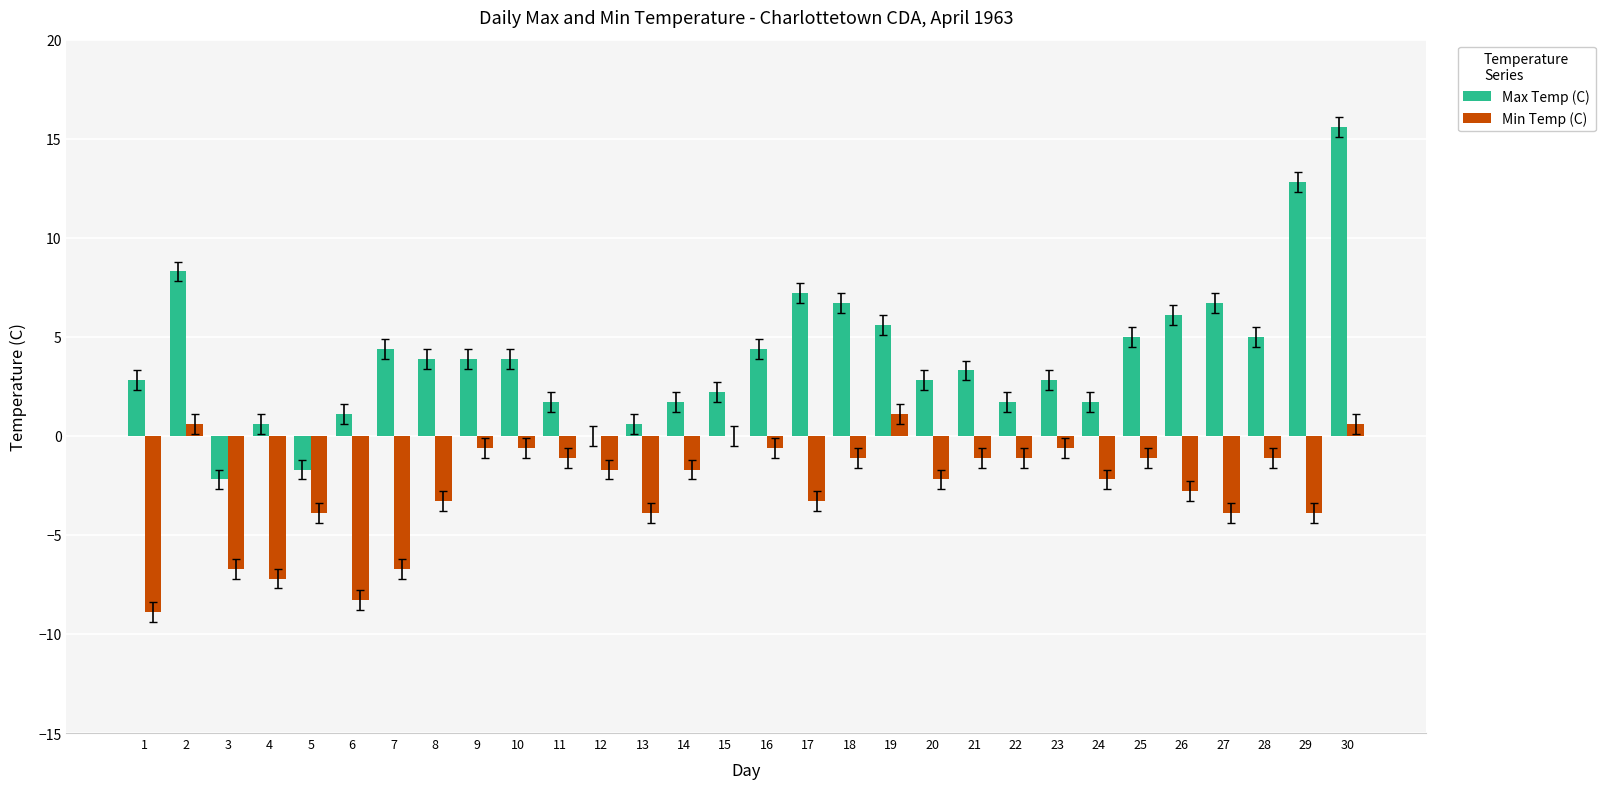

Which label corresponds to the largest value in the chart?

30